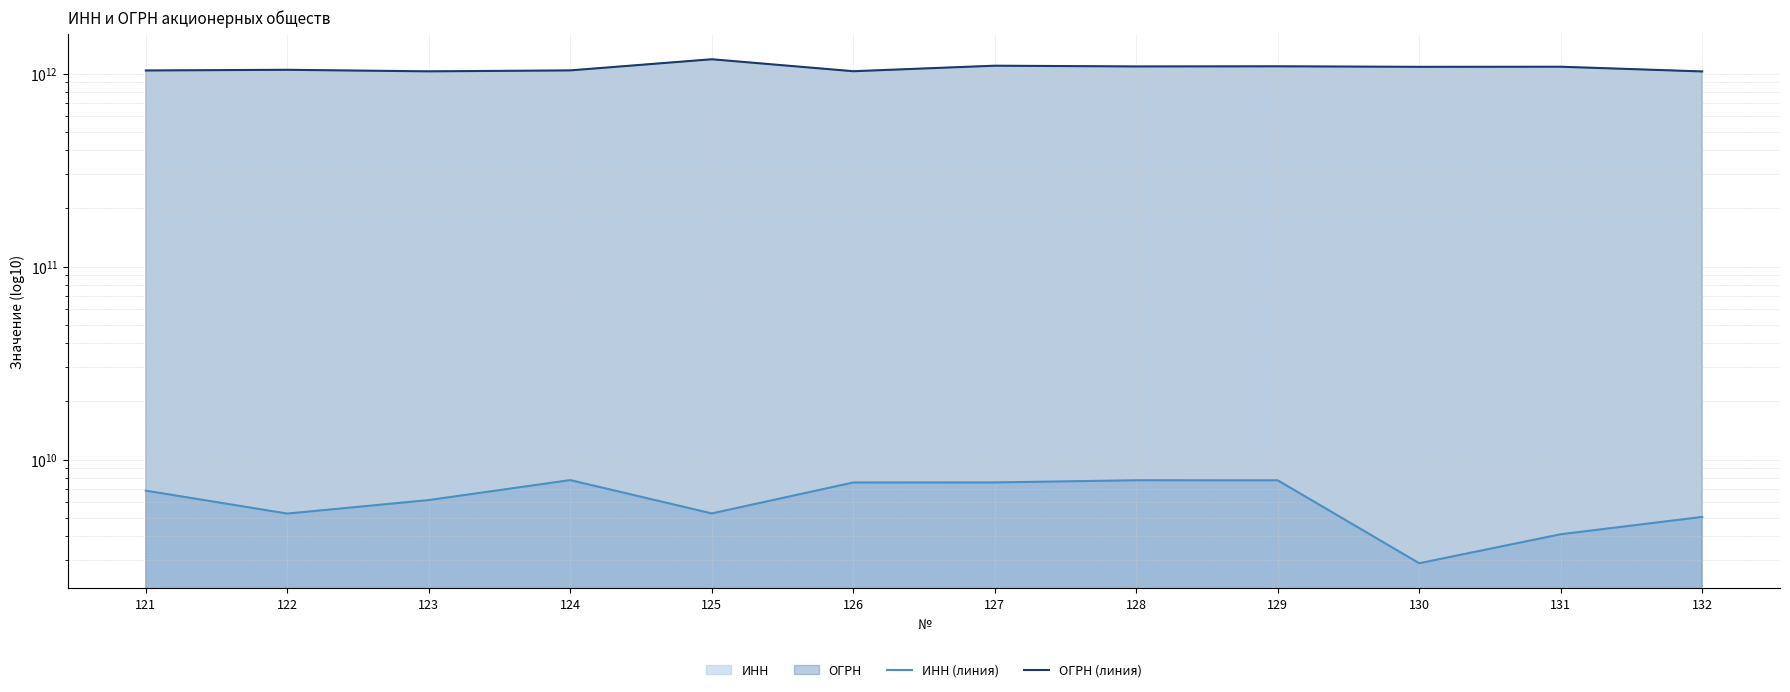

Which series has the largest range (max minus min)?

ОГРН (линия)